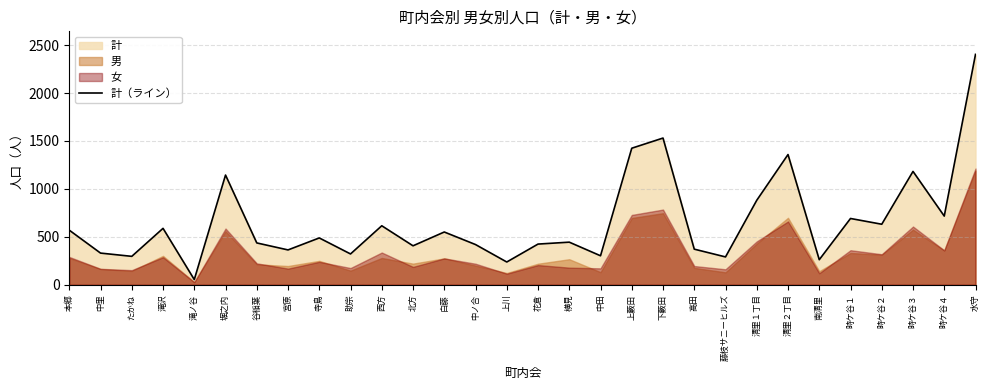

What position from the right is 下藪田?

11